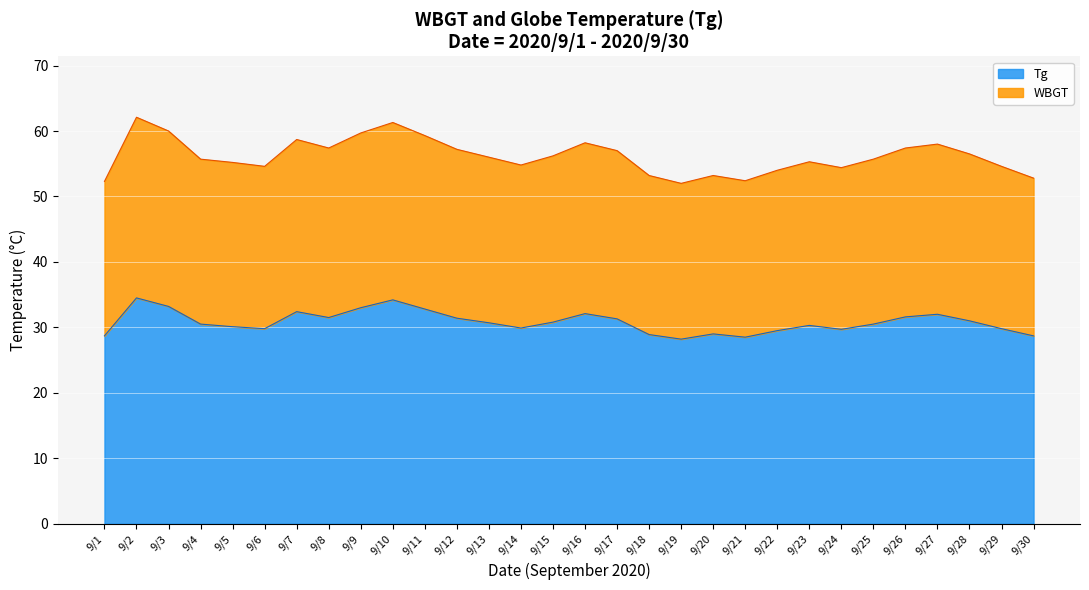

What is the value of the Tg point at the 10th from the left?

34.2